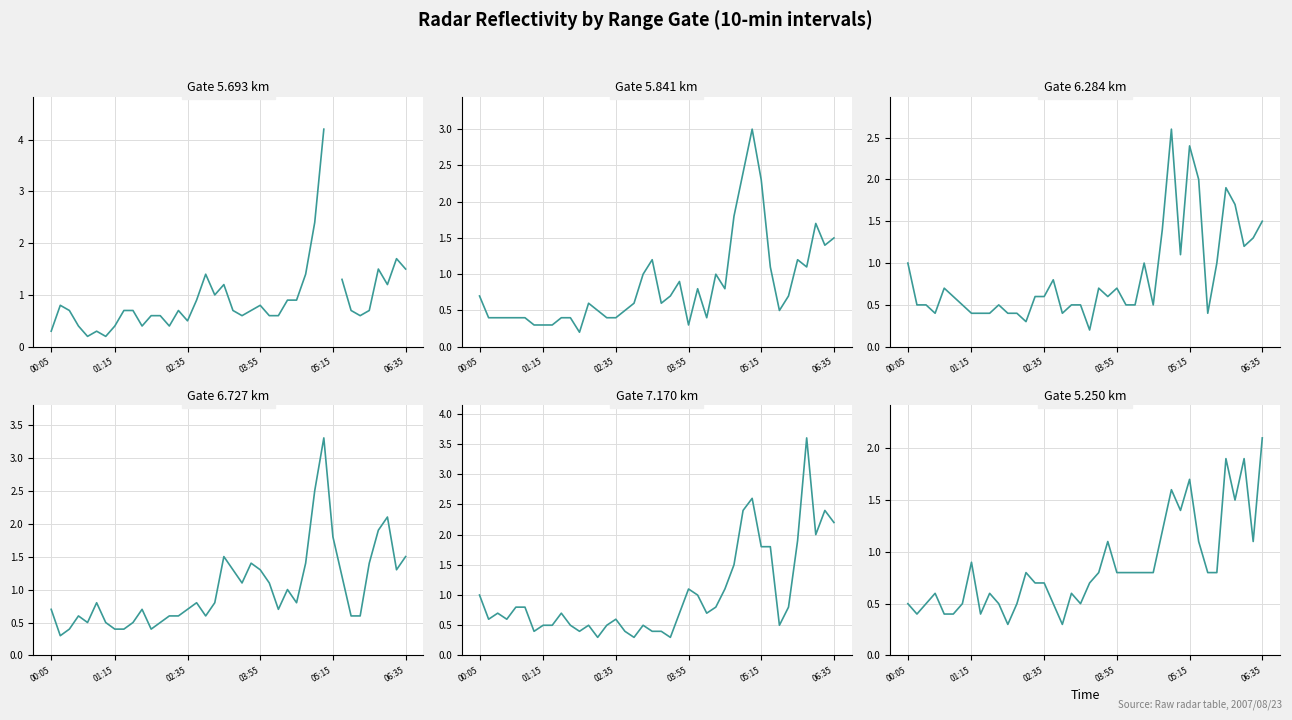

Which series has the widest spread of values?

7.170